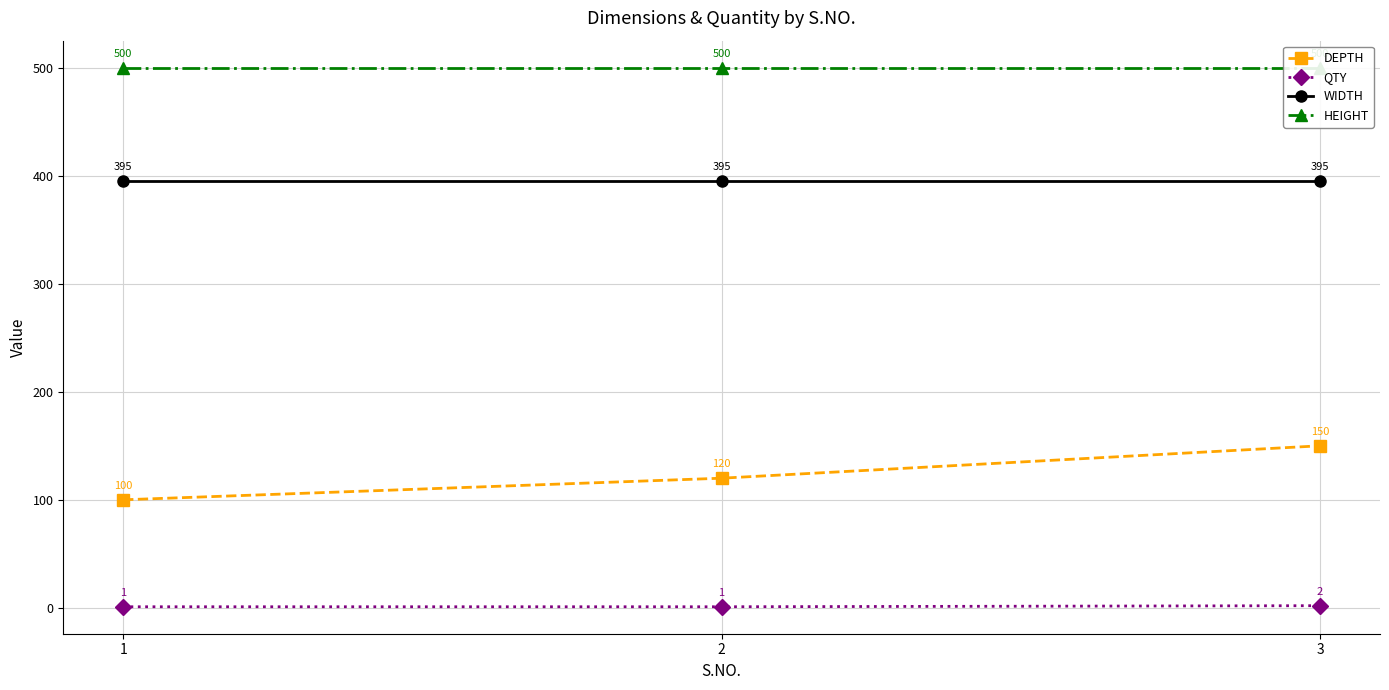

Reading right to left, transcribe all the data shown in this chart.

DEPTH: 150	120	100
QTY: 2	1	1
WIDTH: 395	395	395
HEIGHT: 500	500	500